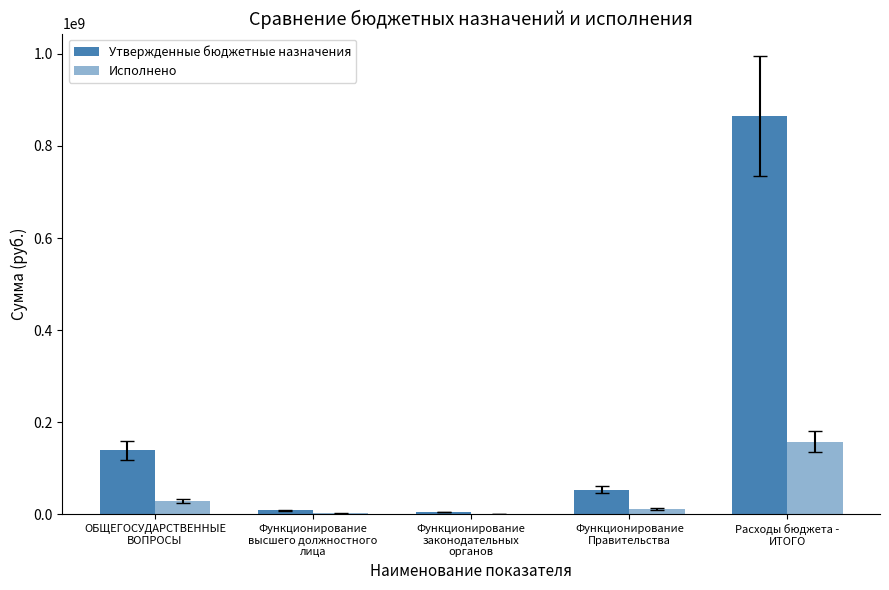

How many series are shown in this chart?

2